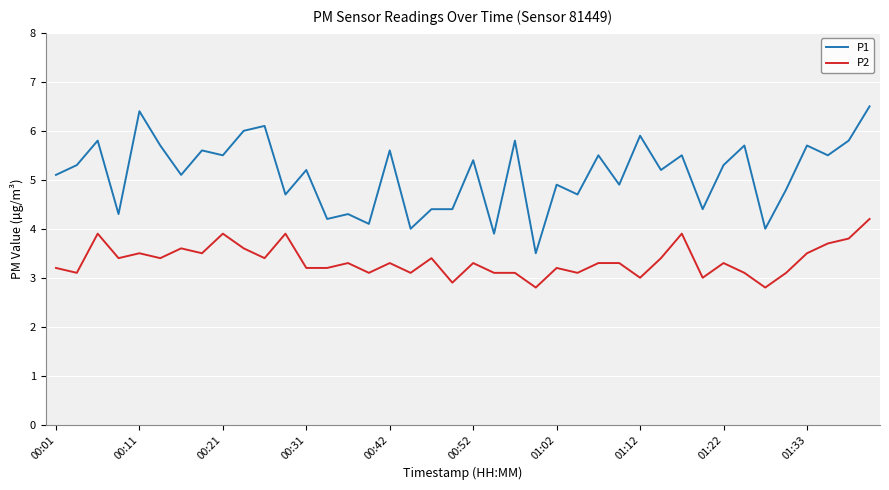

True or false: P2 and P1 cross at least once.

False